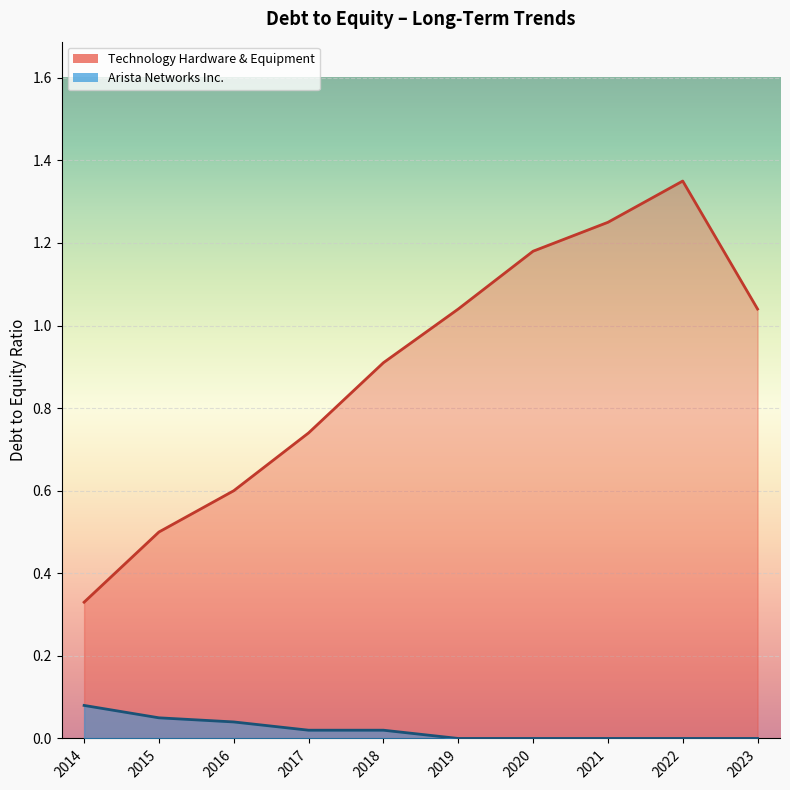

How many lines are shown in the chart?

2